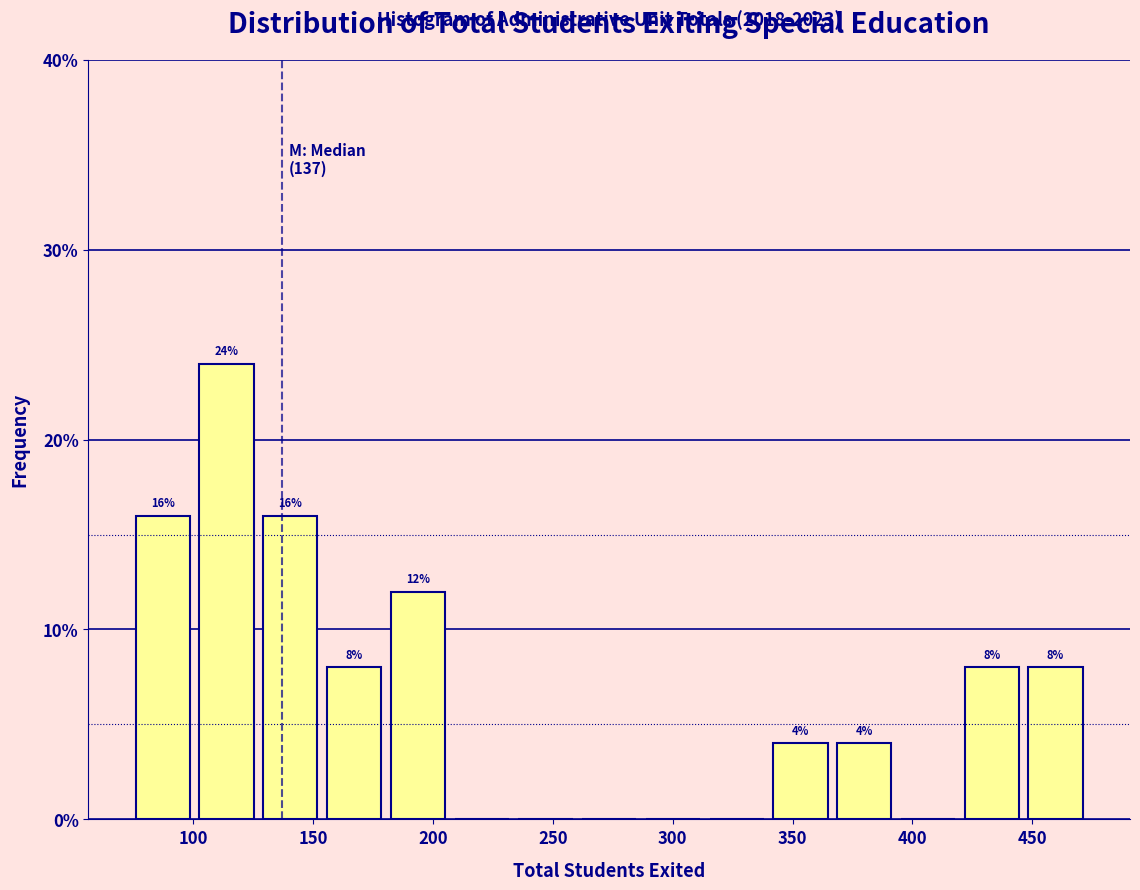

Over which range of the x-axis is the bar tallest?

100 to 125